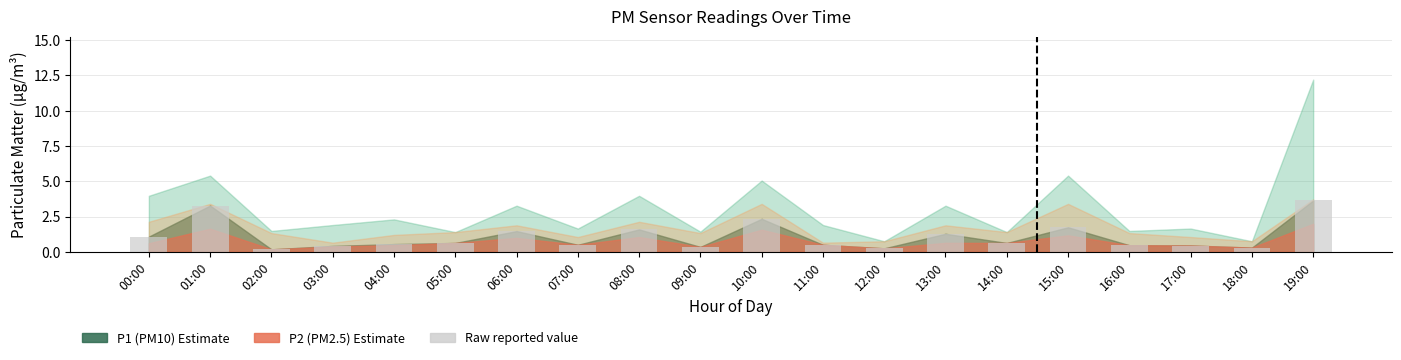

True or false: the data shows 0.6 at 05:00.

True